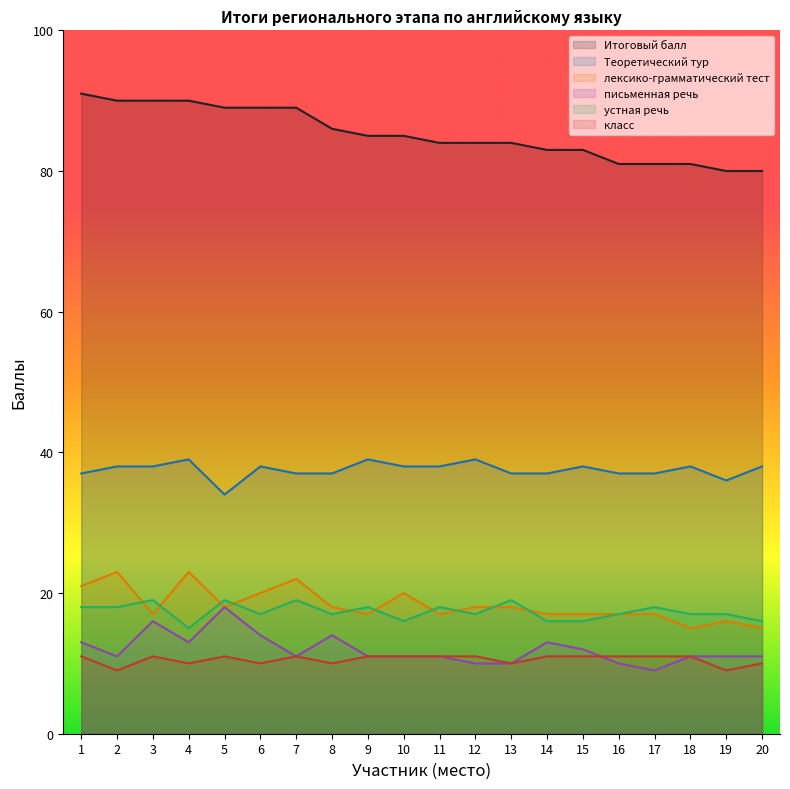

What is the total value across all series at 19?

169